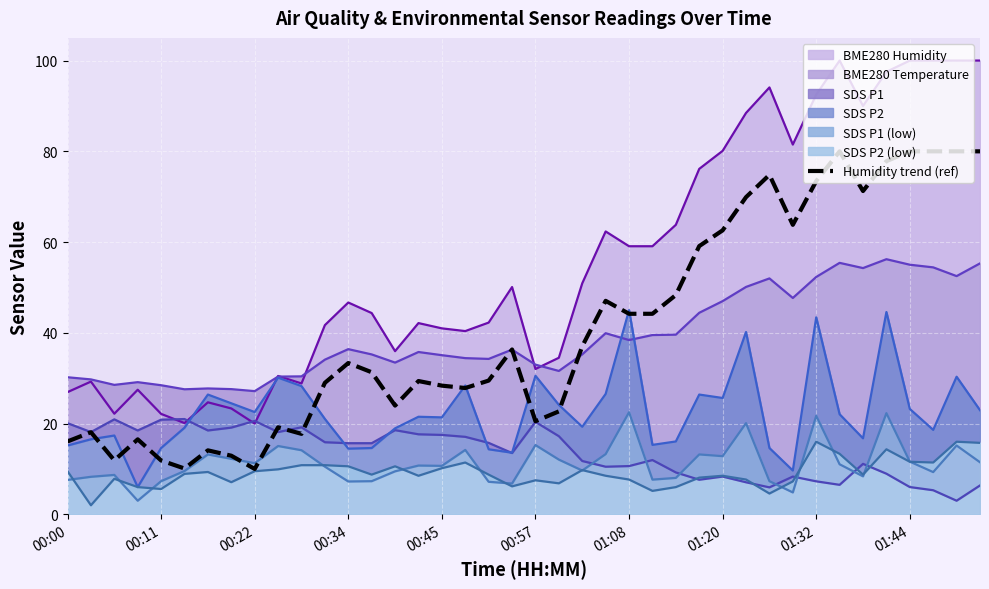

What is the average value?

41.1